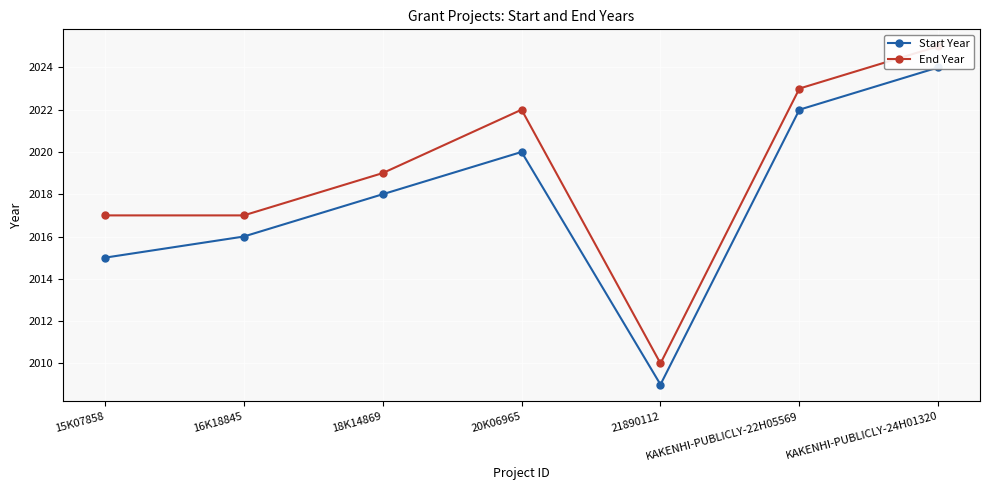

The End Year series shows 629 at KAKENHI-PUBLICLY-22H05569. True or false?

False